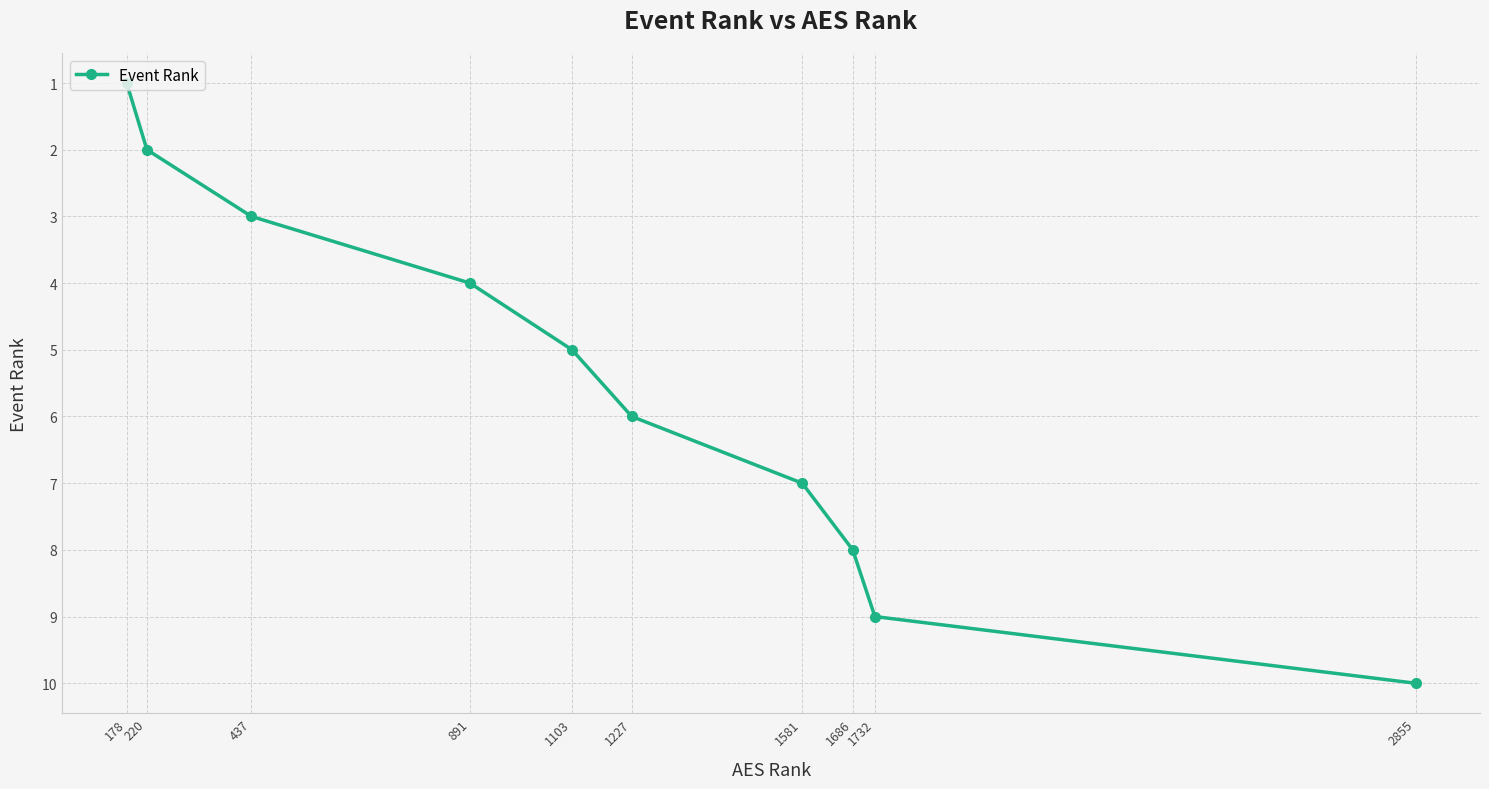

What is the sum of the values at 1732 and 437?

12